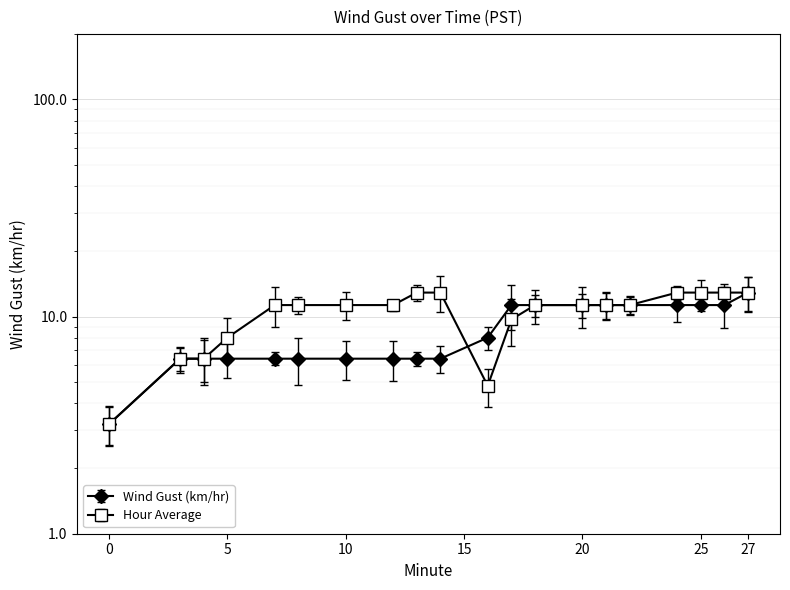

Reading right to left, transcribe all the data shown in this chart.

Wind Gust (km/hr): 27=12.9	26=11.3	25=11.3	24=11.3	22=11.3	21=11.3	20=11.3	18=11.3	17=11.3	16=8.0	14=6.4	13=6.4	12=6.4	10=6.4	8=6.4	7=6.4	5=6.4	4=6.4	3=6.4	0=3.2
Hour Average: 27=12.9	26=12.9	25=12.9	24=12.9	22=11.3	21=11.3	20=11.3	18=11.3	17=9.7	16=4.8	14=12.9	13=12.9	12=11.3	10=11.3	8=11.3	7=11.3	5=8.0	4=6.4	3=6.4	0=3.2